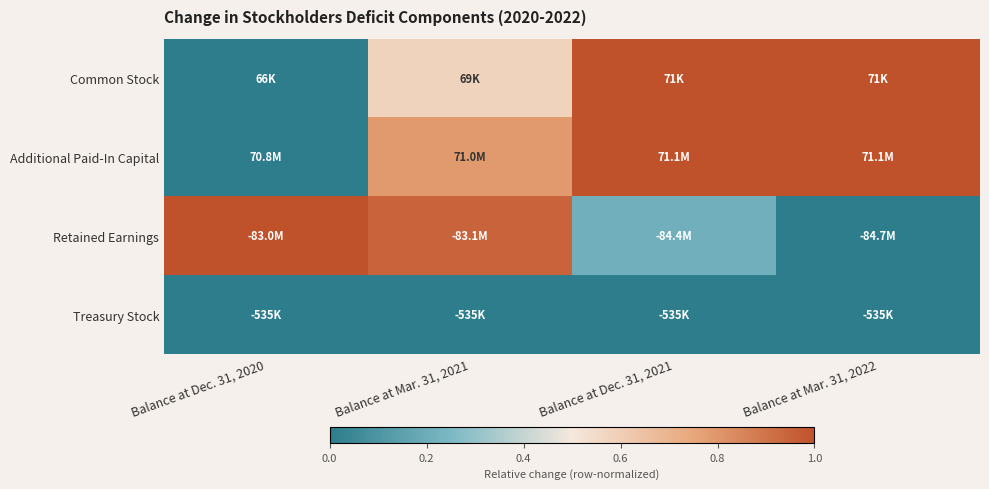

How many series are shown in this chart?

4